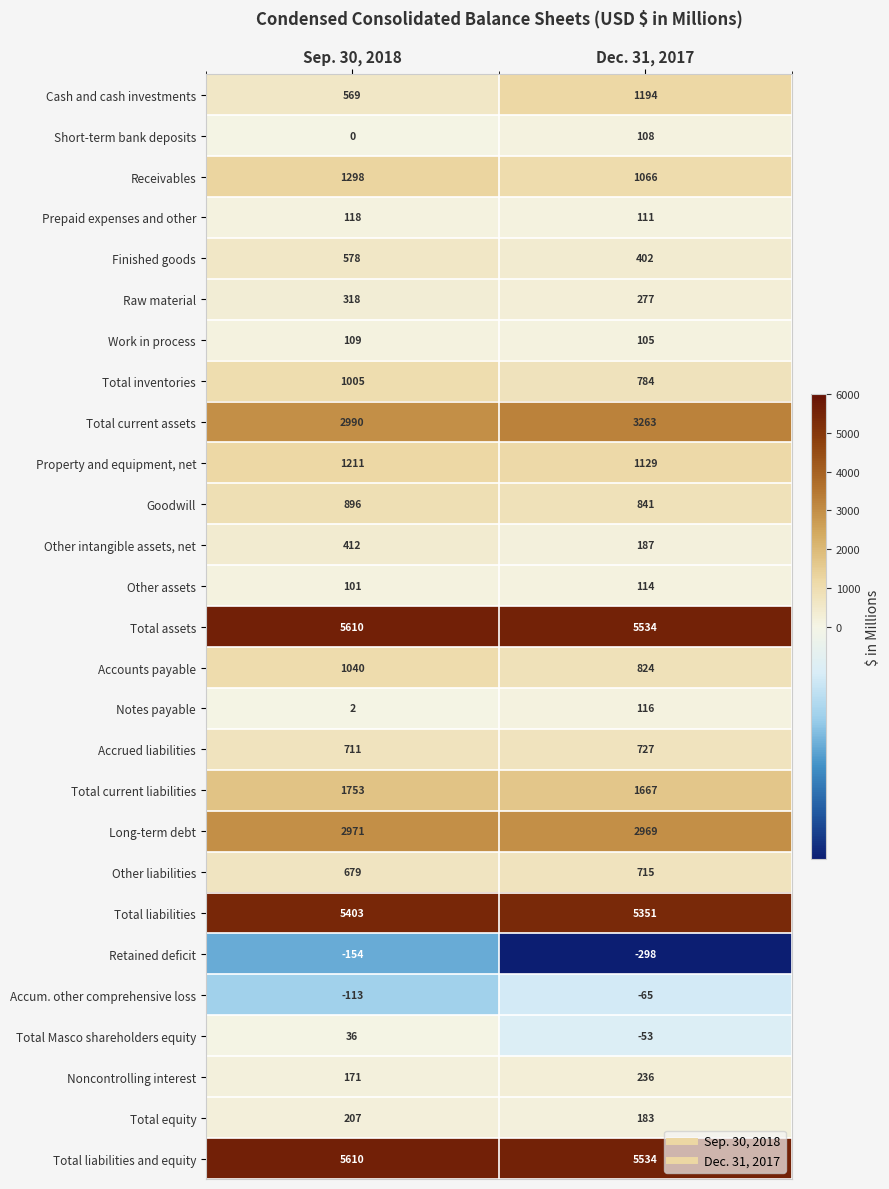

Which series changed the most between Sep. 30, 2018 and Dec. 31, 2017?

Cash and cash investments